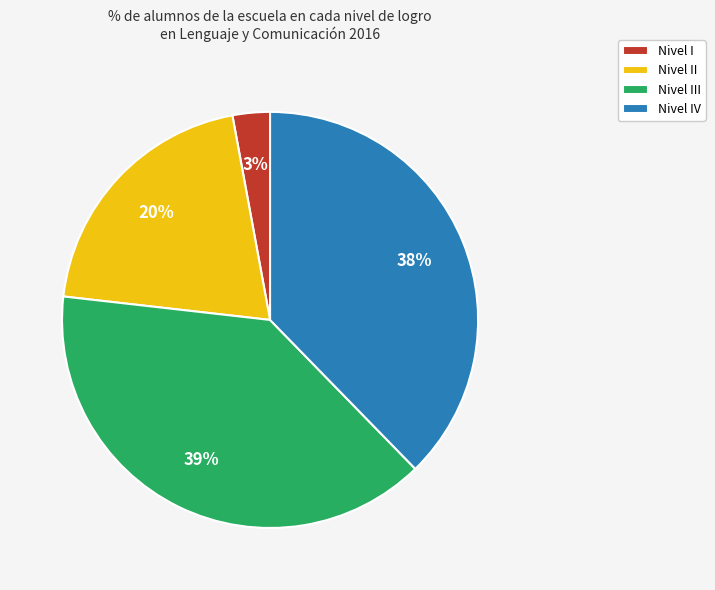

Which has a higher value, Nivel IV or Nivel III?

Nivel III